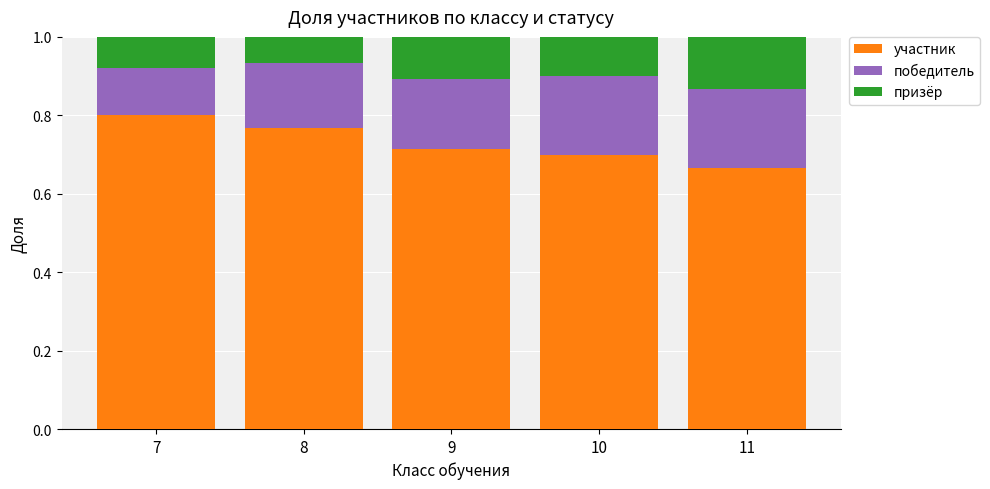

How many series are shown in this chart?

3